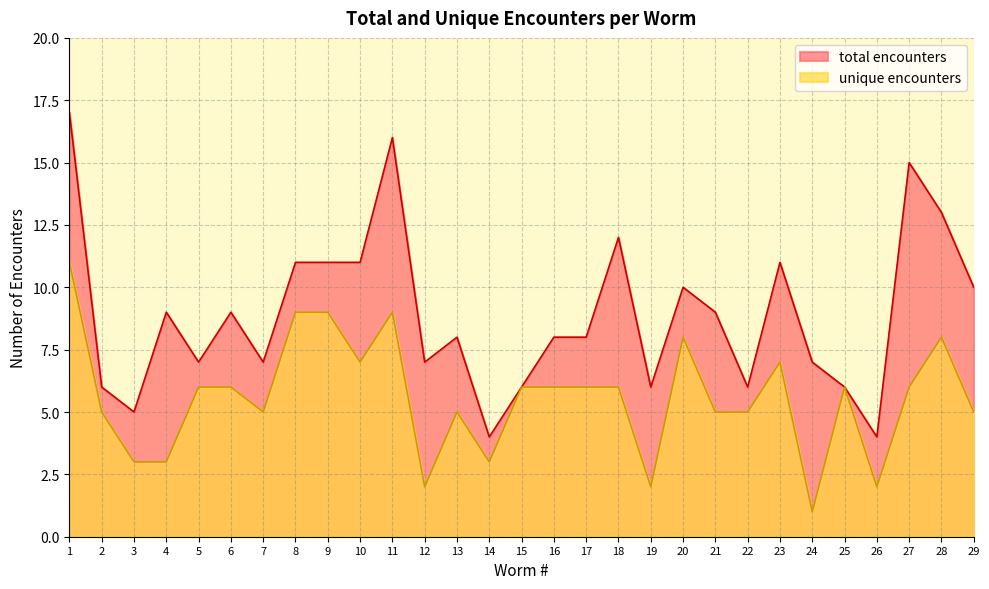

At which label does total encounters reach its peak?

1